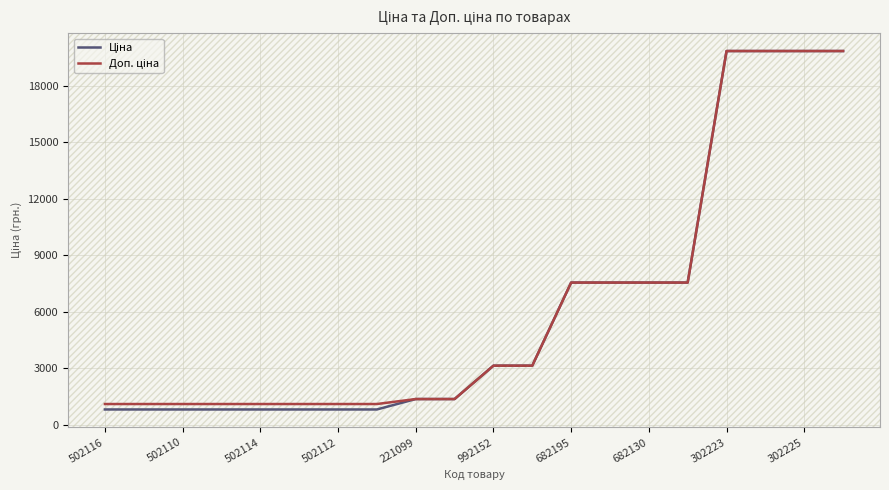

Is this an area chart (filled region under the line)?

No